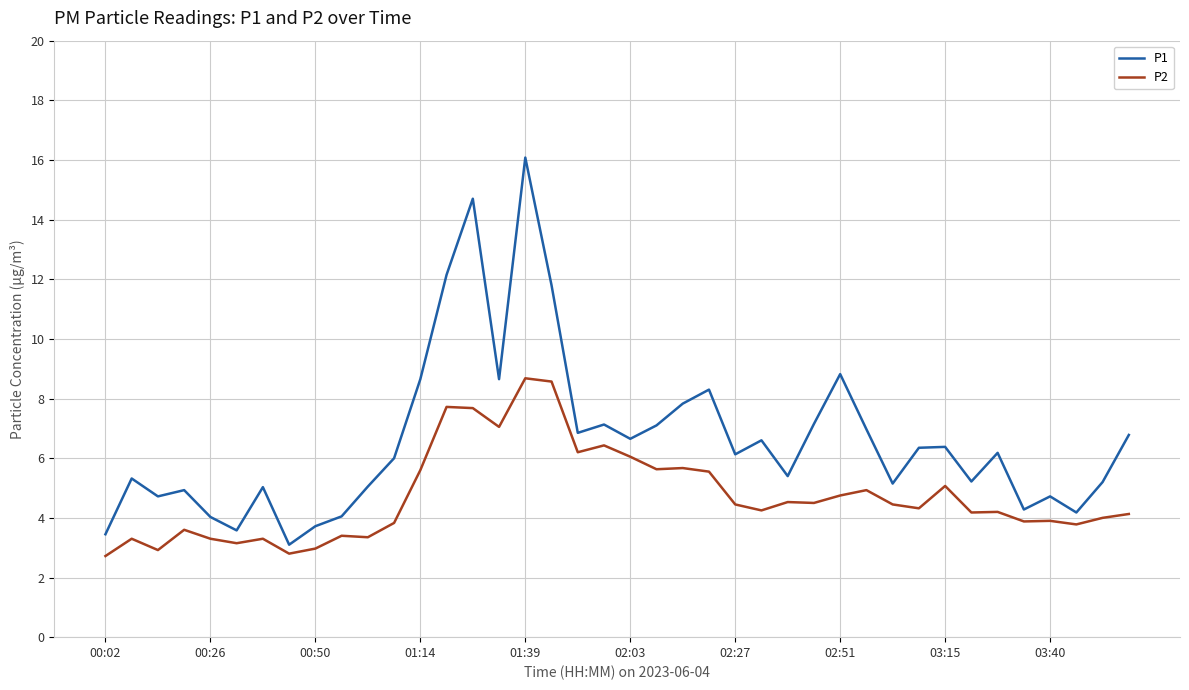

What is the difference between the maximum and minimum values in the P1 series?

13.0